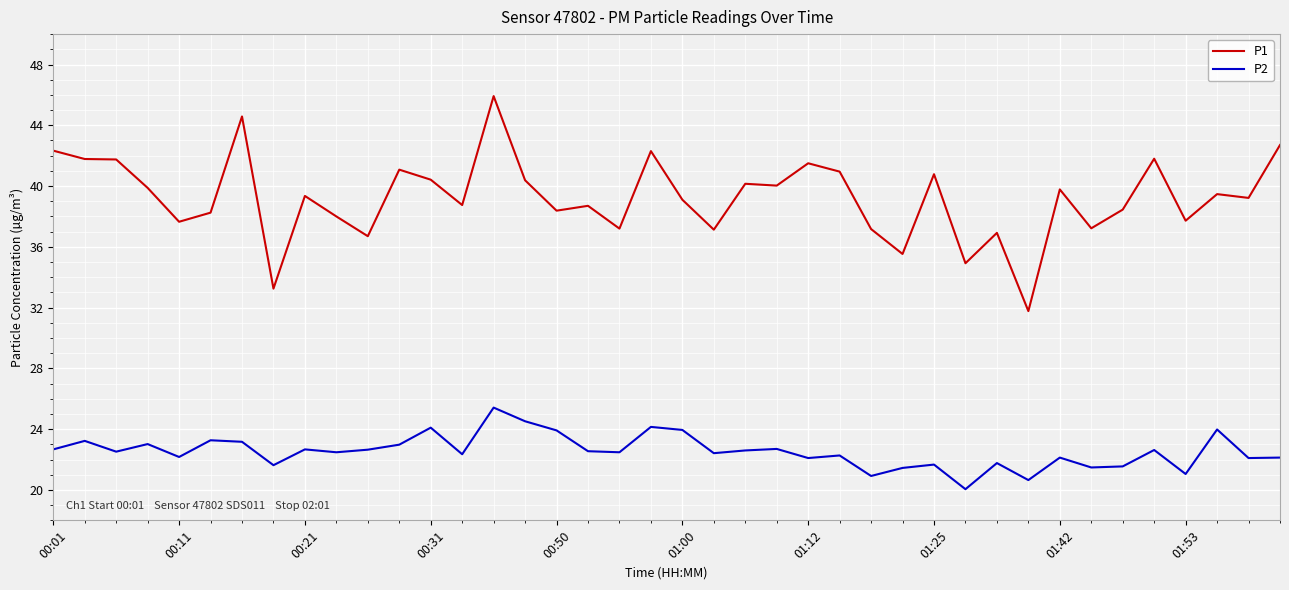

True or false: P1 and P2 intersect in this chart.

False